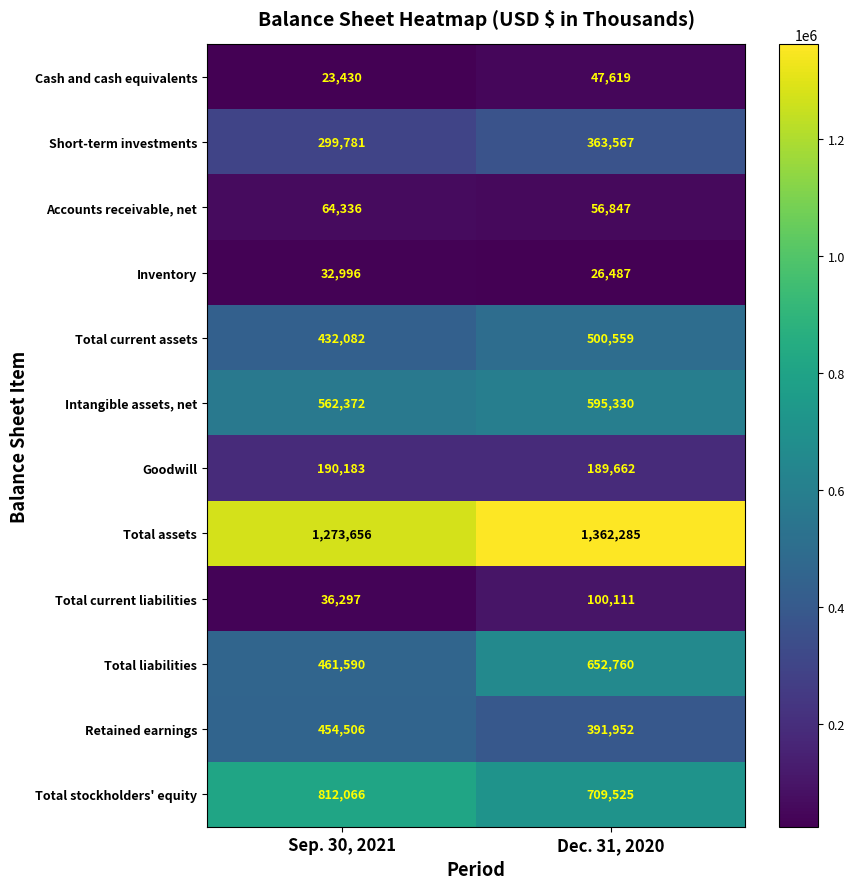

Which category has the lowest value across all series?

Sep. 30, 2021